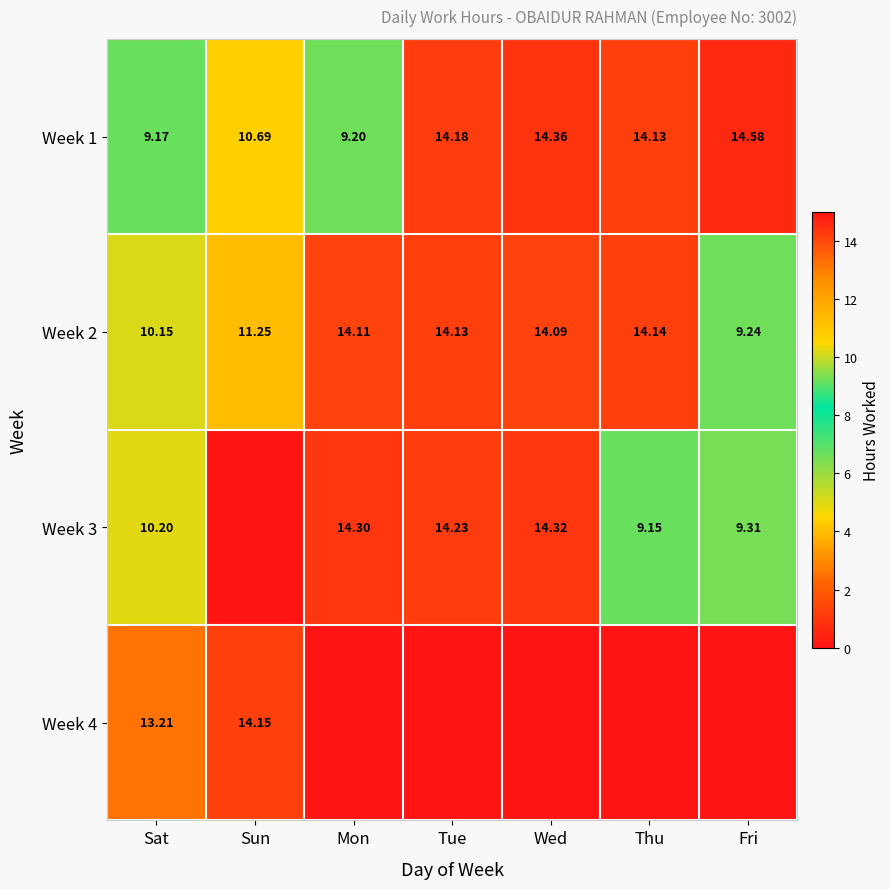

List the labels in order of Week 1 value, largest first.

Fri, Wed, Tue, Thu, Sun, Mon, Sat